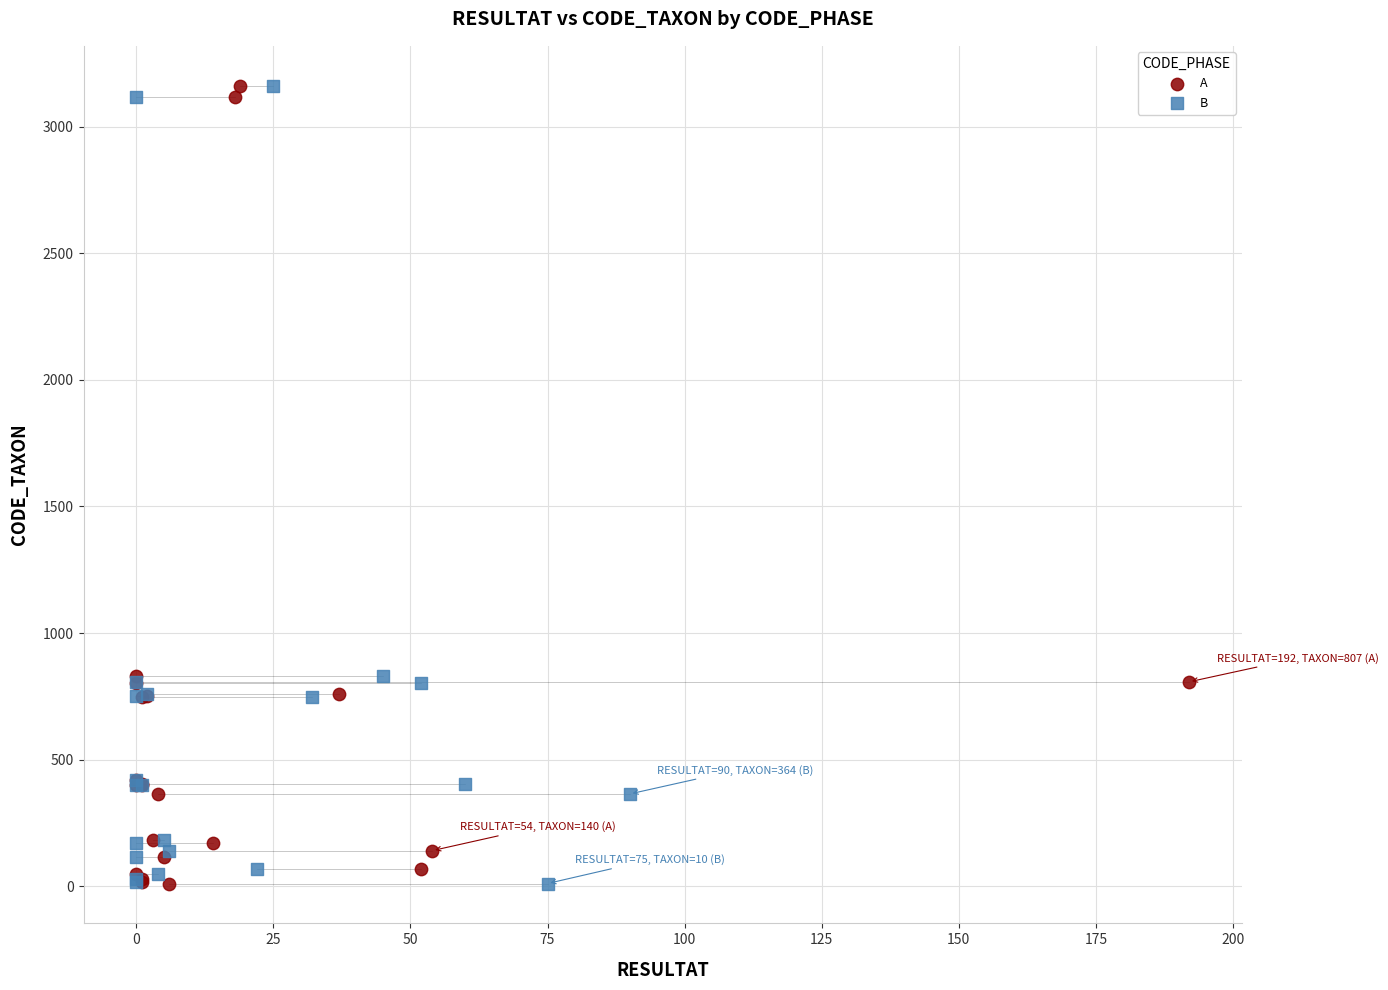

What are all the series names shown in the legend?

A, B